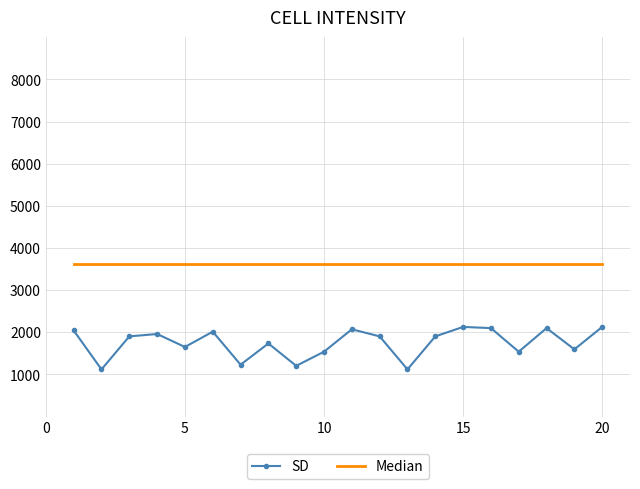

What is the minimum value shown in the chart?

1120